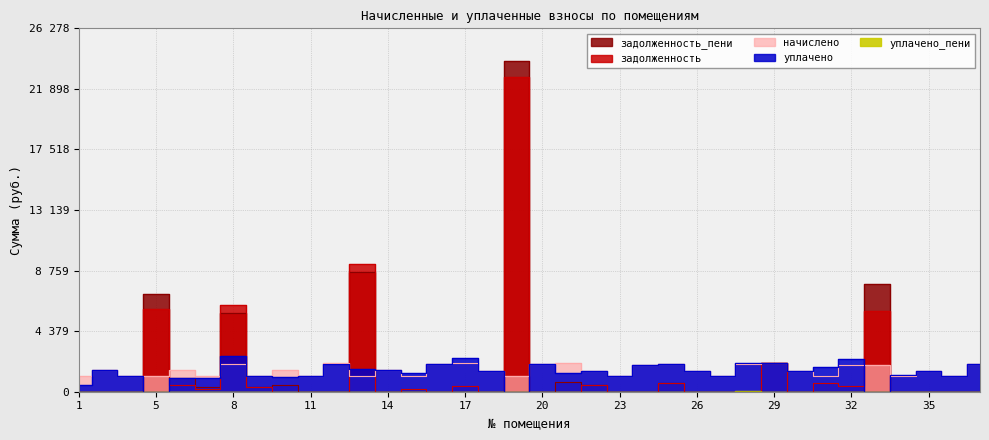

What is the difference between the уплачено values at 13 and 16?

352.0